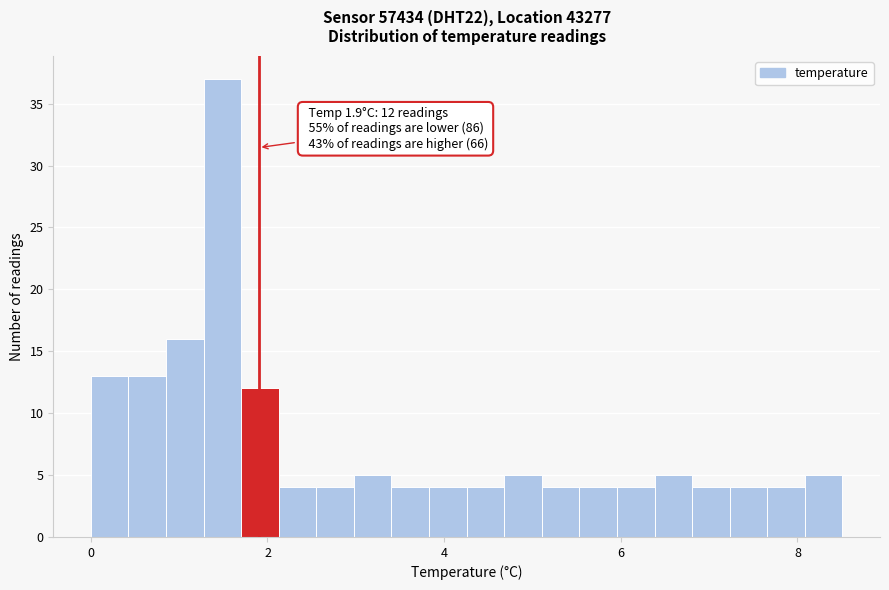

Around what value on the x-axis is the tallest bar? Give the approximate position of its centre, as read against the axis.

1.4